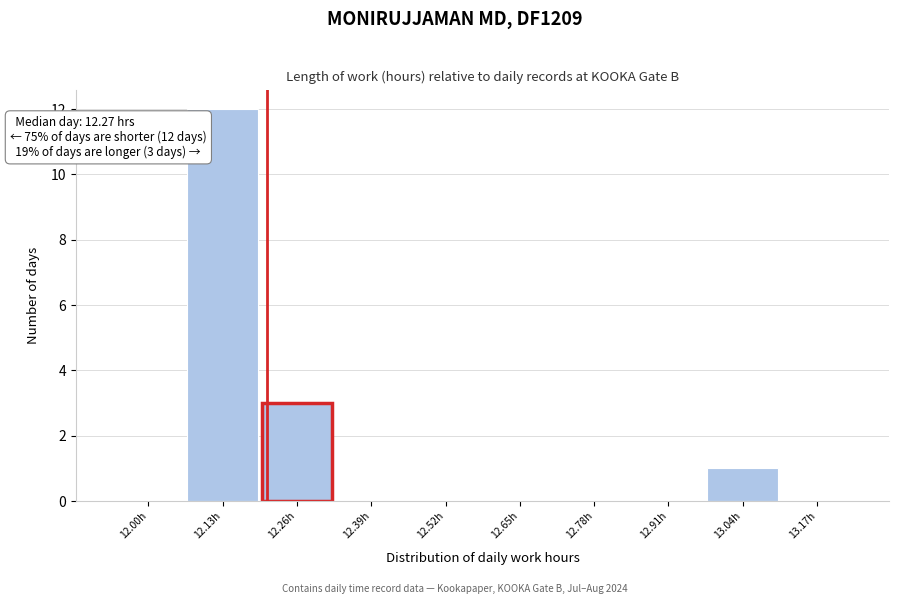

Reading left to right, extract all data points from this chart.

12.00h=0	12.13h=12	12.26h=3	12.39h=0	12.52h=0	12.65h=0	12.78h=0	12.91h=0	13.04h=1	13.17h=0